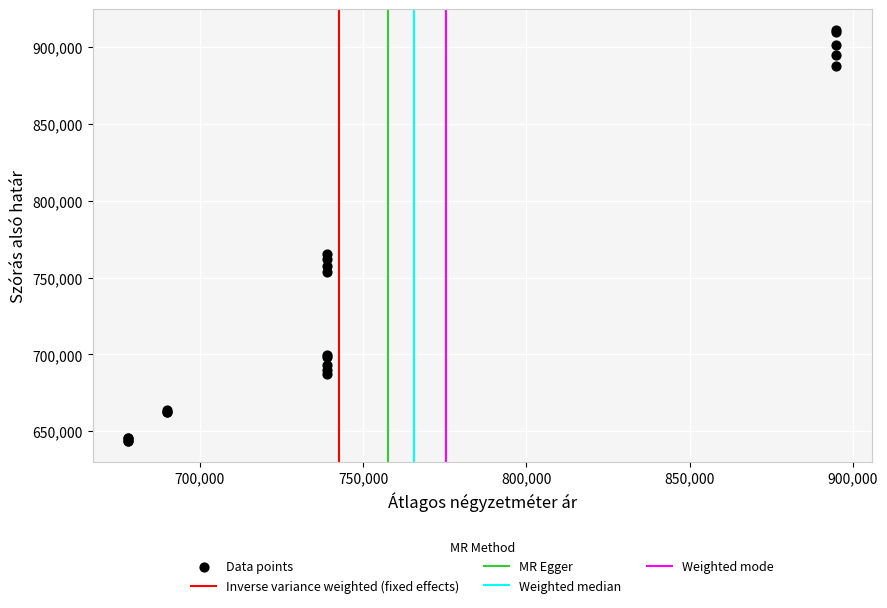

What Y value in the scatter plot is closest to 777437?

765288